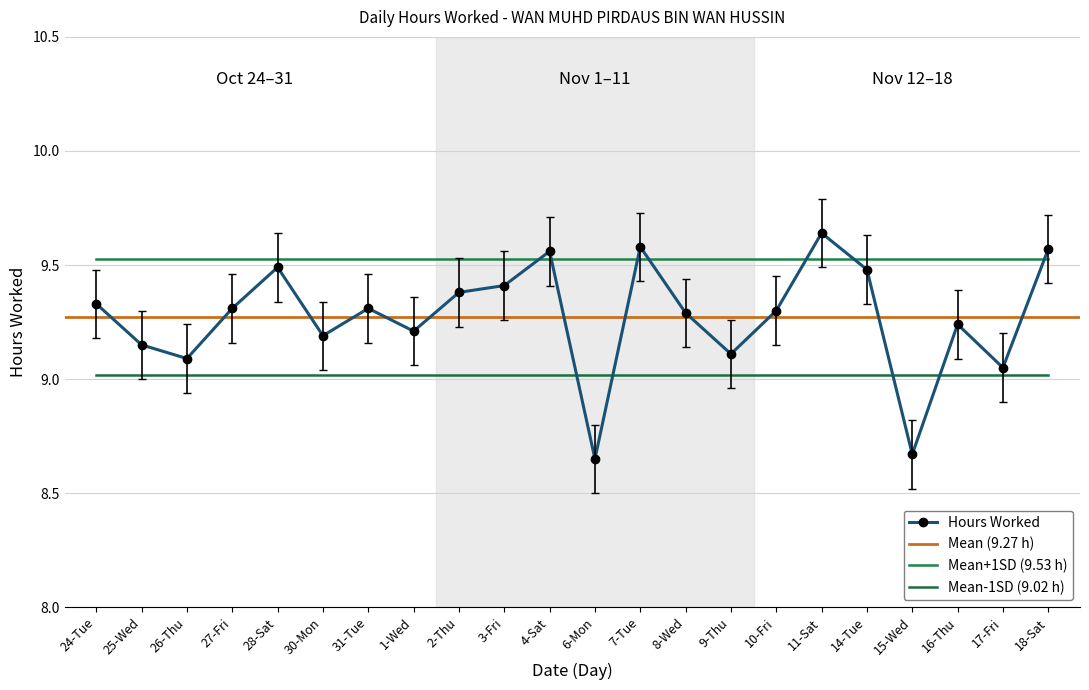

Where does the data first go above 9?

24-Tue